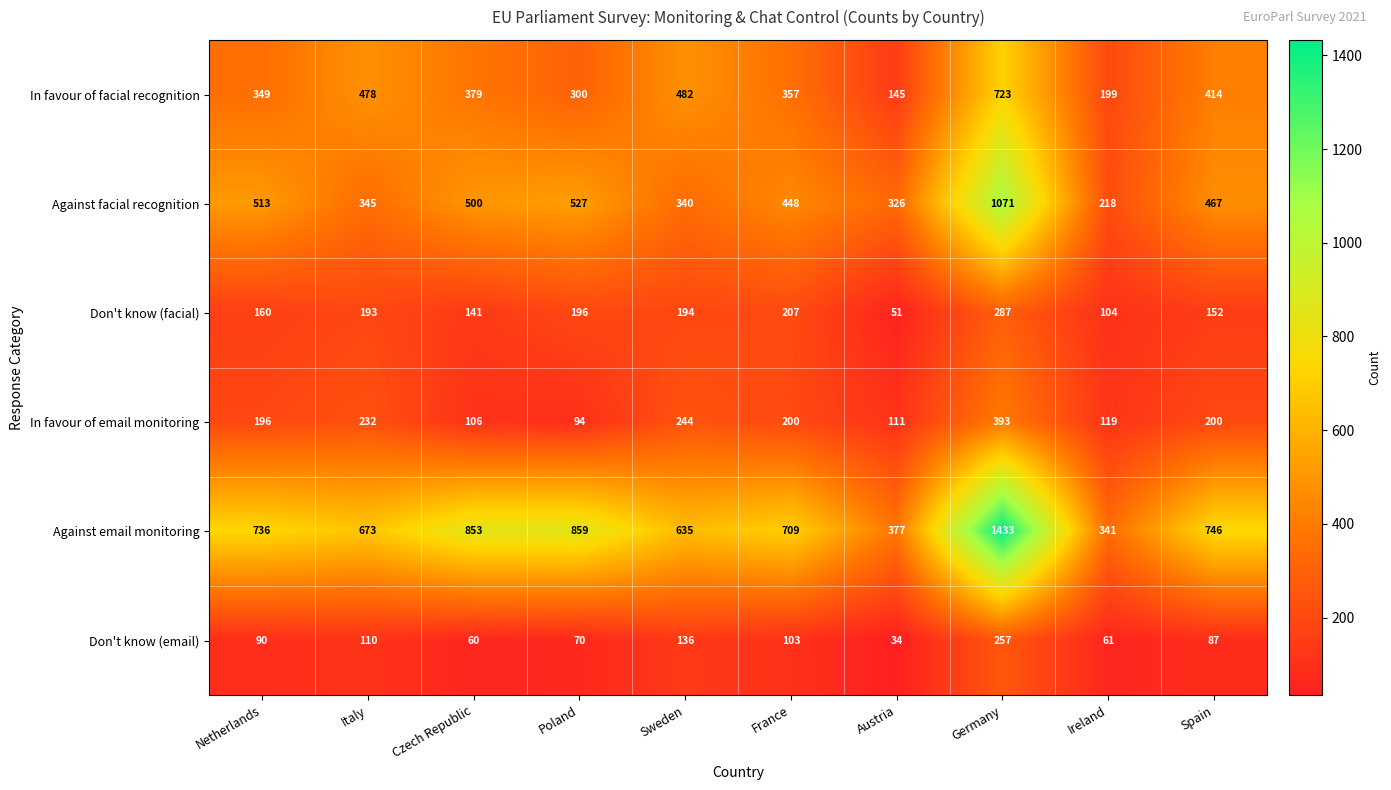

What is the sum of the Against facial recognition values at Sweden and Germany?

1411